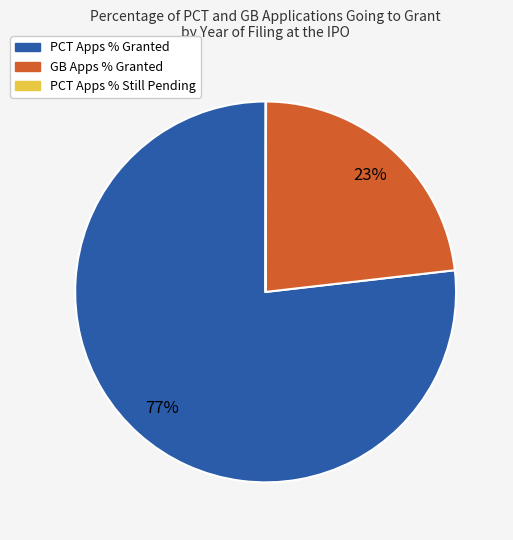

To the nearest percent, what is the difference between the largest and smallest slice percentages?

77%